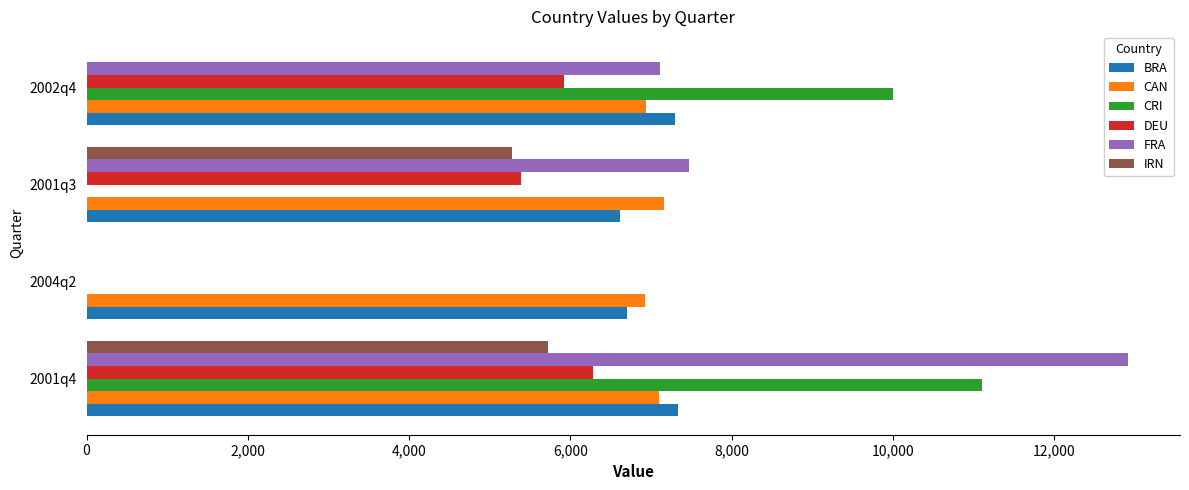

Which series changed the most between 2004q2 and 2001q3?

FRA